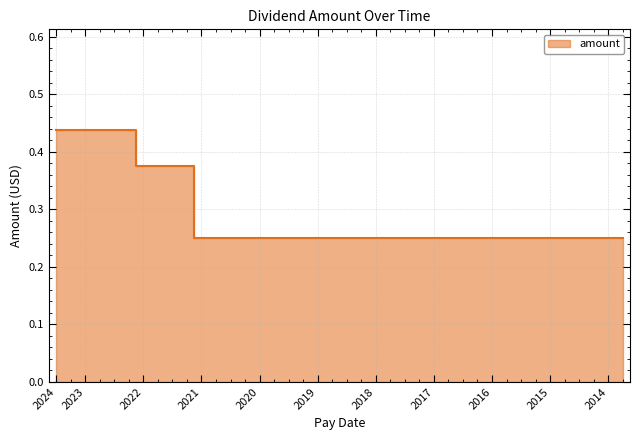

What is the difference between the maximum and second lowest values?

0.2